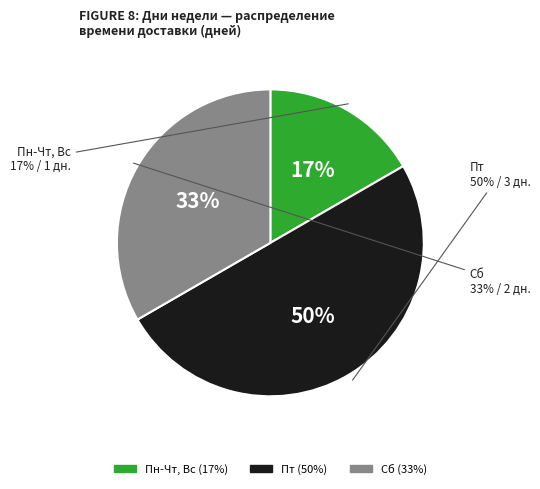

What percentage is NOT represented by Сб?

66.7%